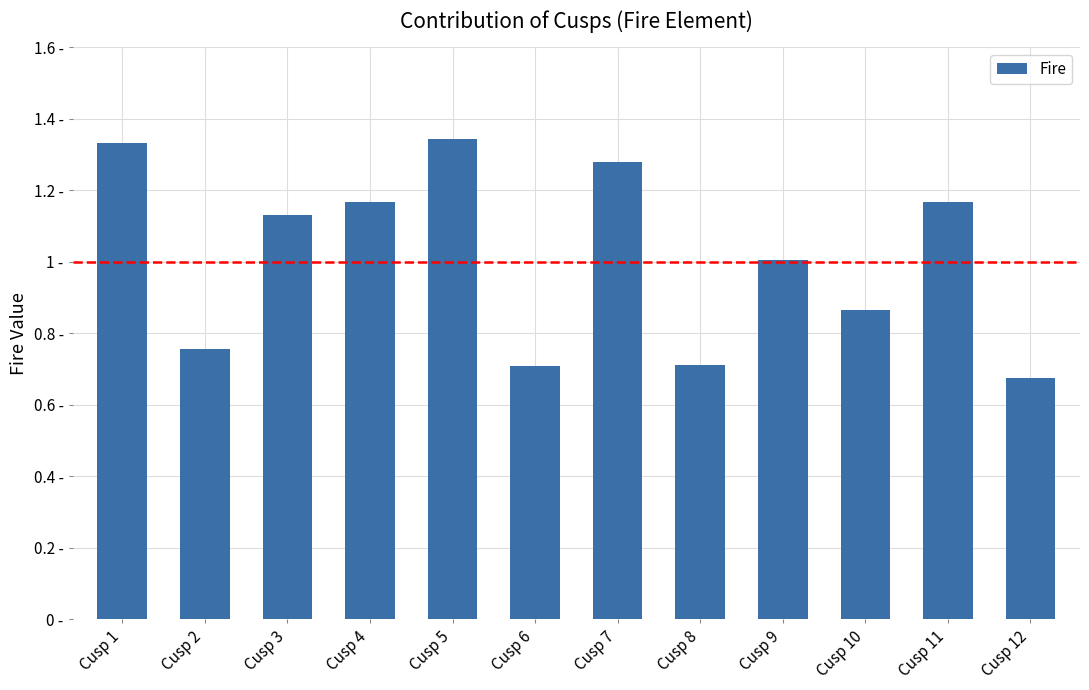

Rank the categories by value from lowest to highest.

Cusp 12, Cusp 6, Cusp 8, Cusp 2, Cusp 10, Cusp 9, Cusp 3, Cusp 4, Cusp 11, Cusp 7, Cusp 1, Cusp 5